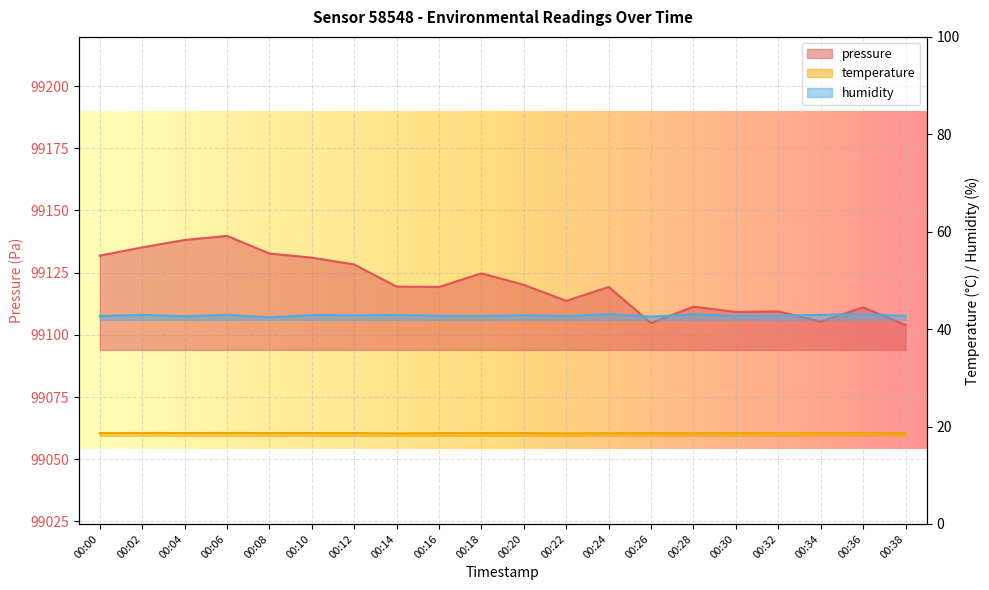

The temperature series shows 28.9 at 00:30. True or false?

False